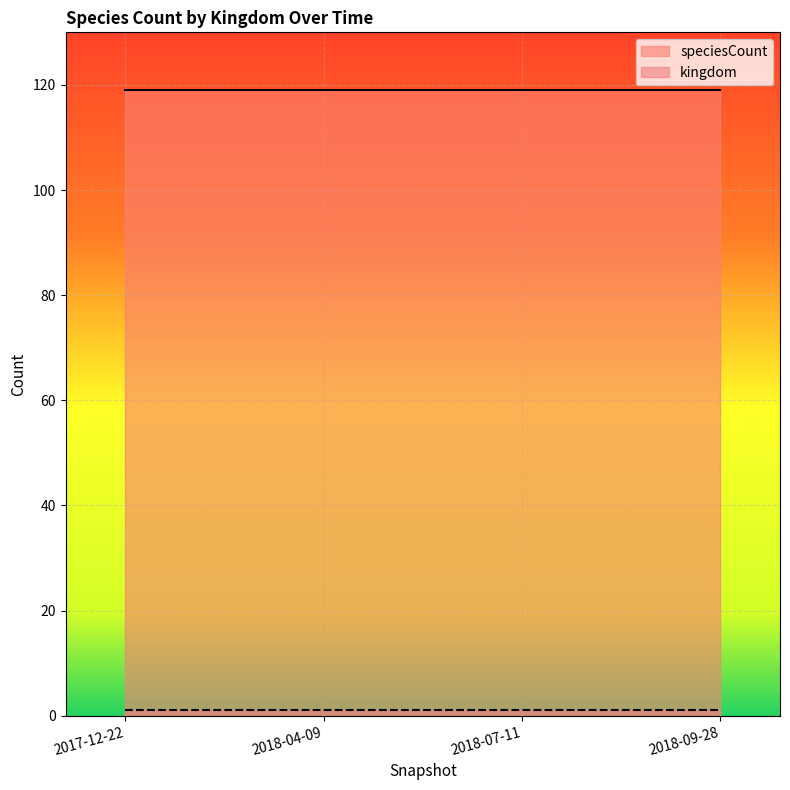

What is the approximate value of kingdom at 2018-07-11?

1